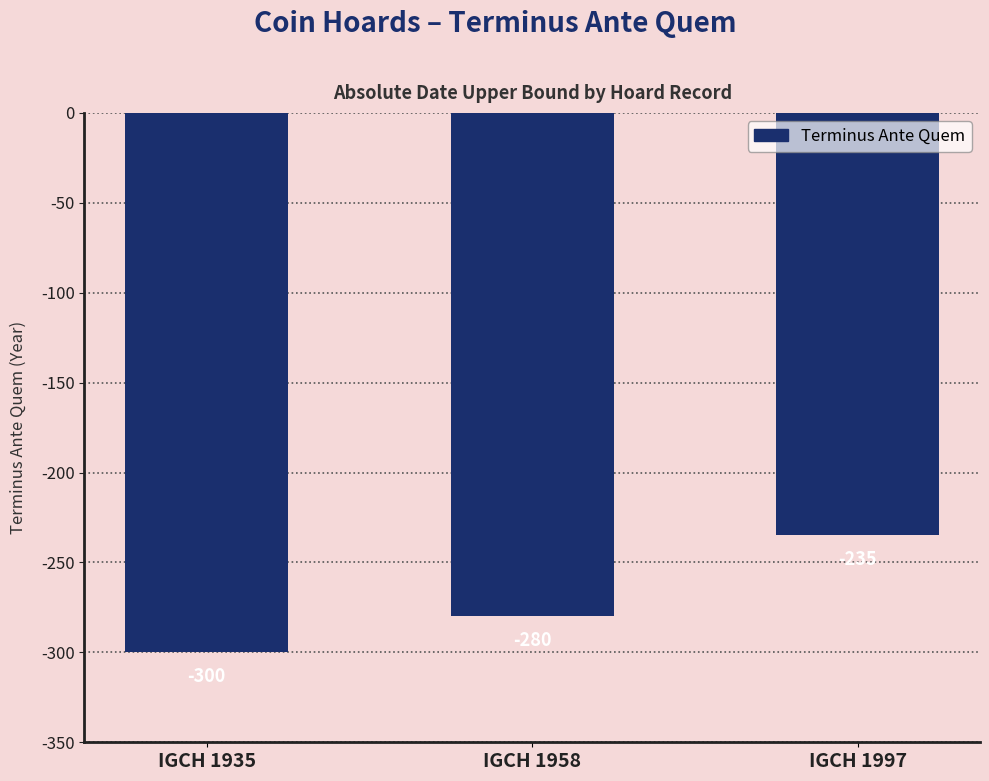

Count the number of data series in this chart.

1